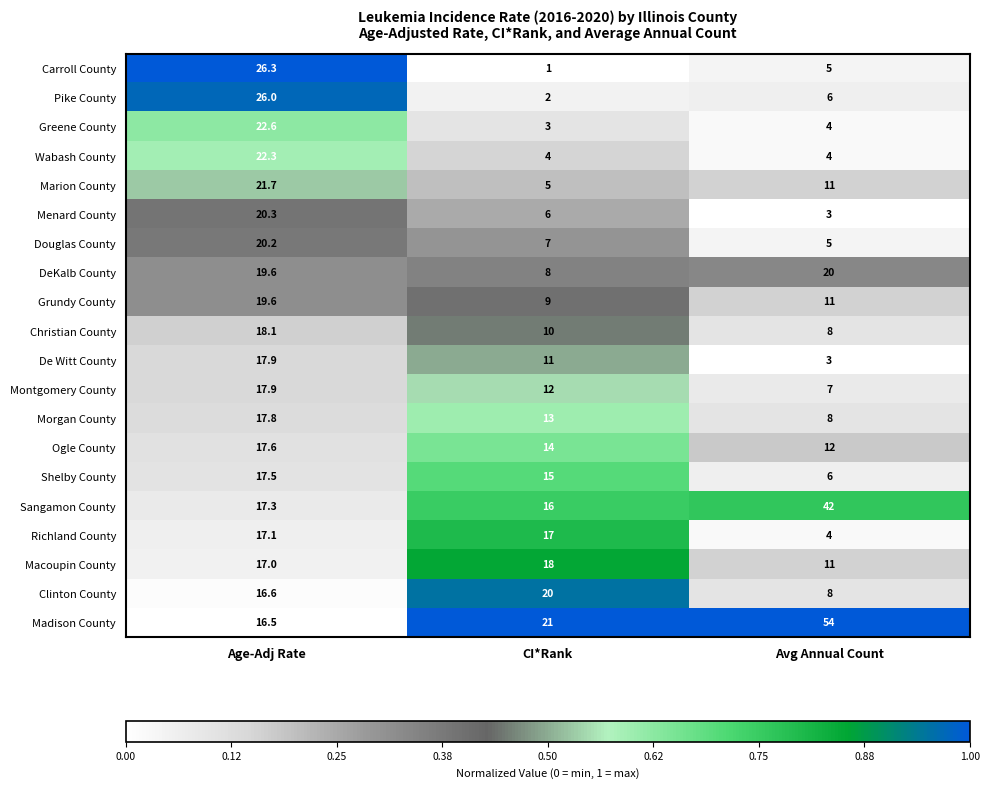

The value of Marion County at Age-Adj Rate is 21.7. True or false?

True